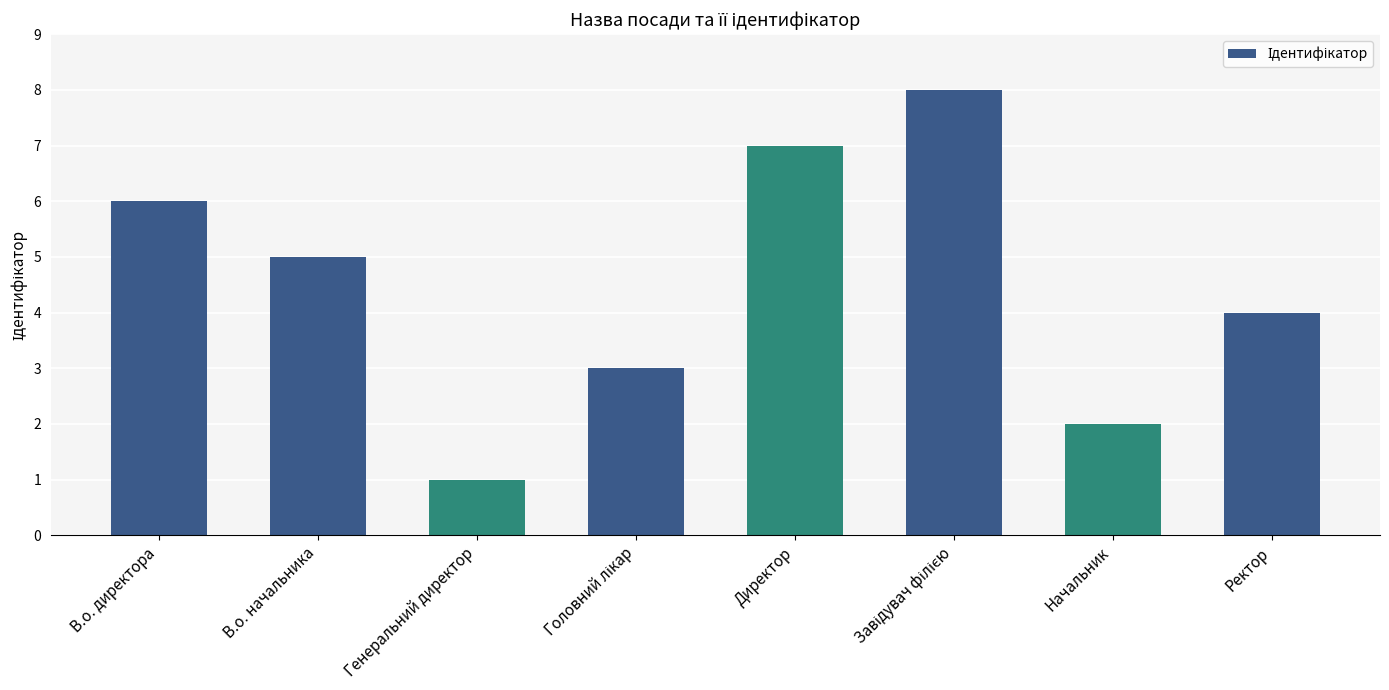

Approximately how many times larger is the value at Директор compared to В.о. директора?

1.2